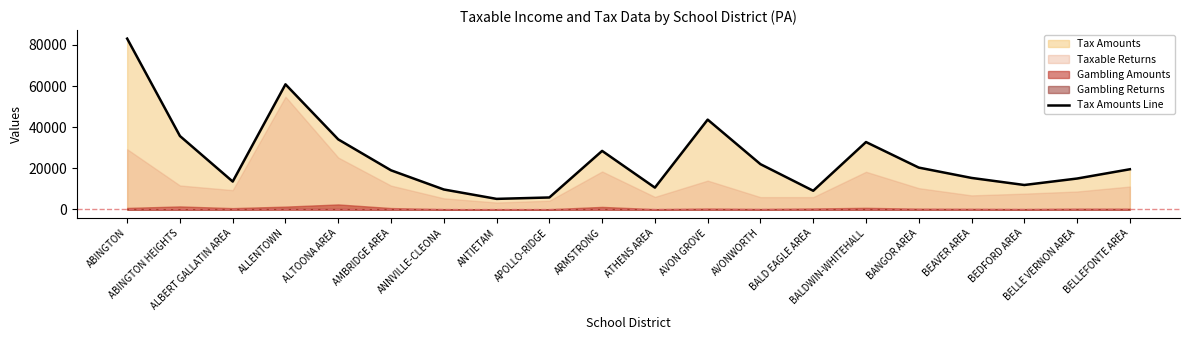

What is the minimum value shown in the chart?

5154